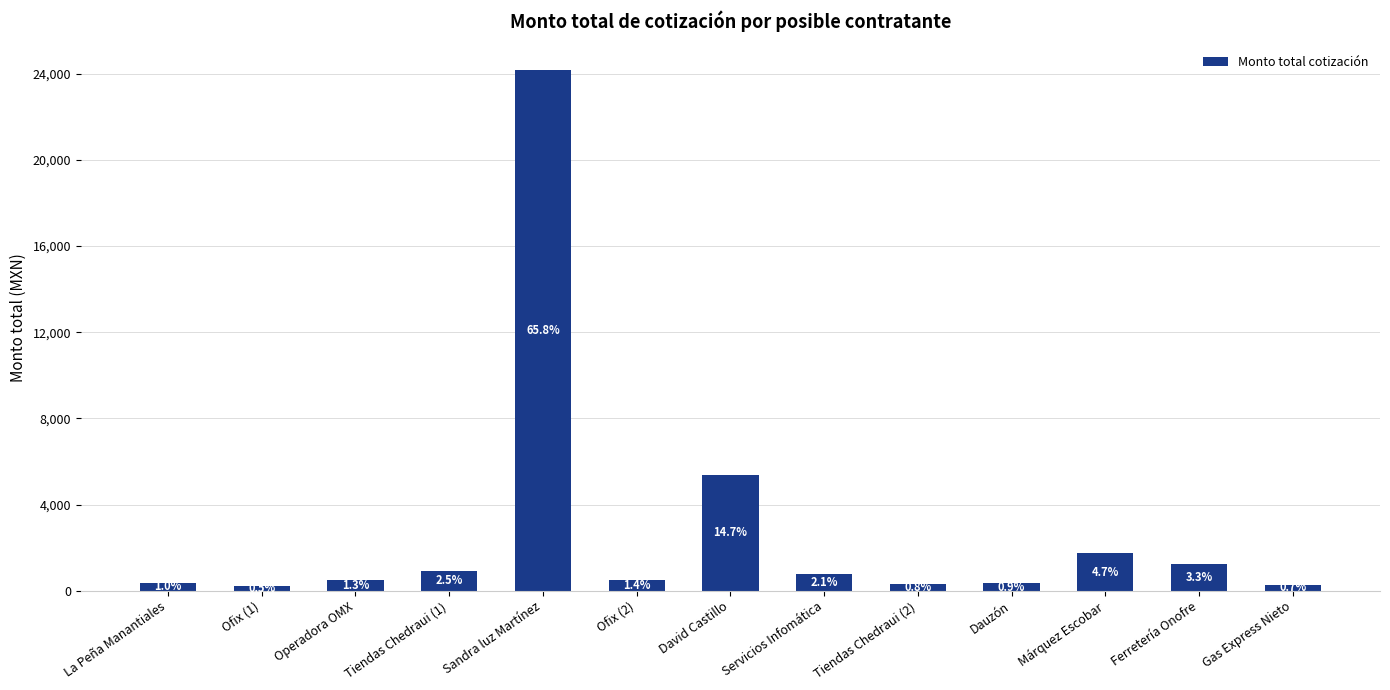

How many bars are there in total?

13